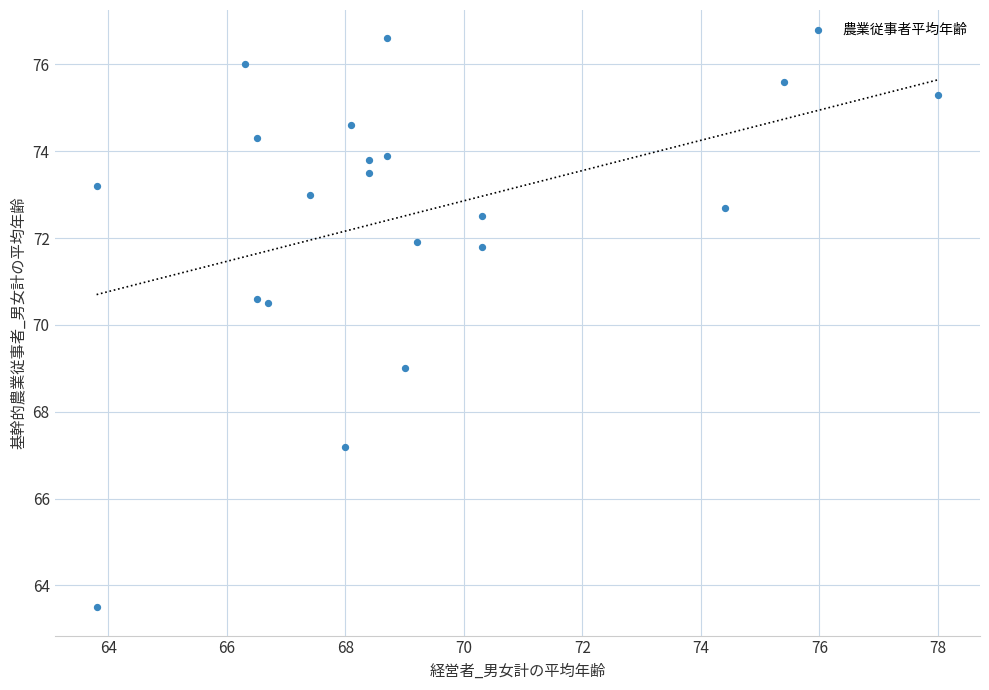

What is the range of Y values (max minus min)?

13.1